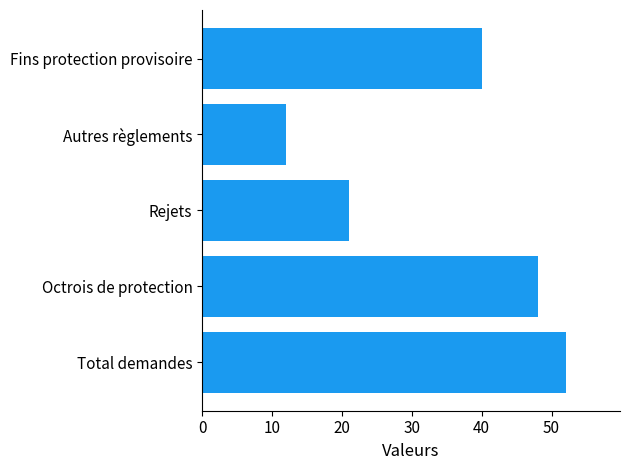

True or false: the data shows 21 at Rejets.

True